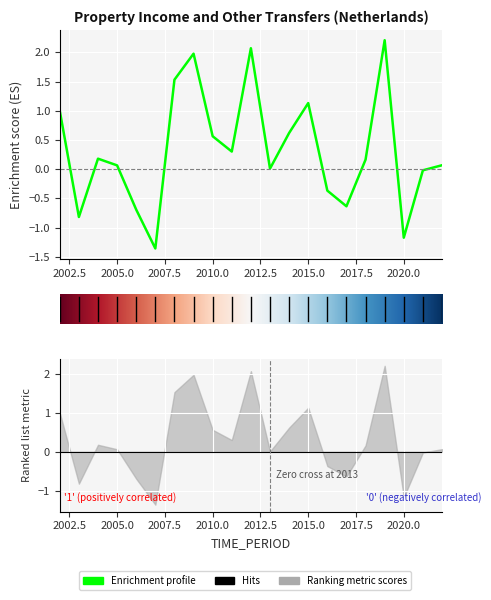

What is the difference between the maximum and minimum values?

3.6